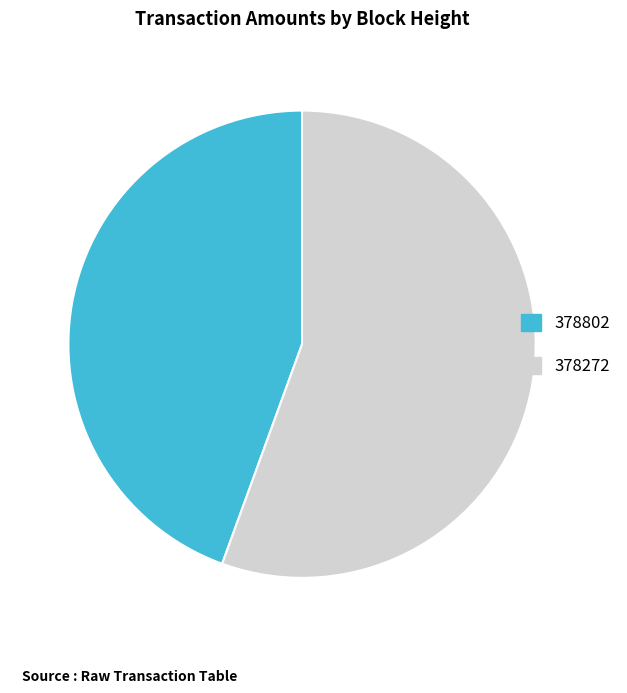

Between 378802 and 378272, which is larger?

378272